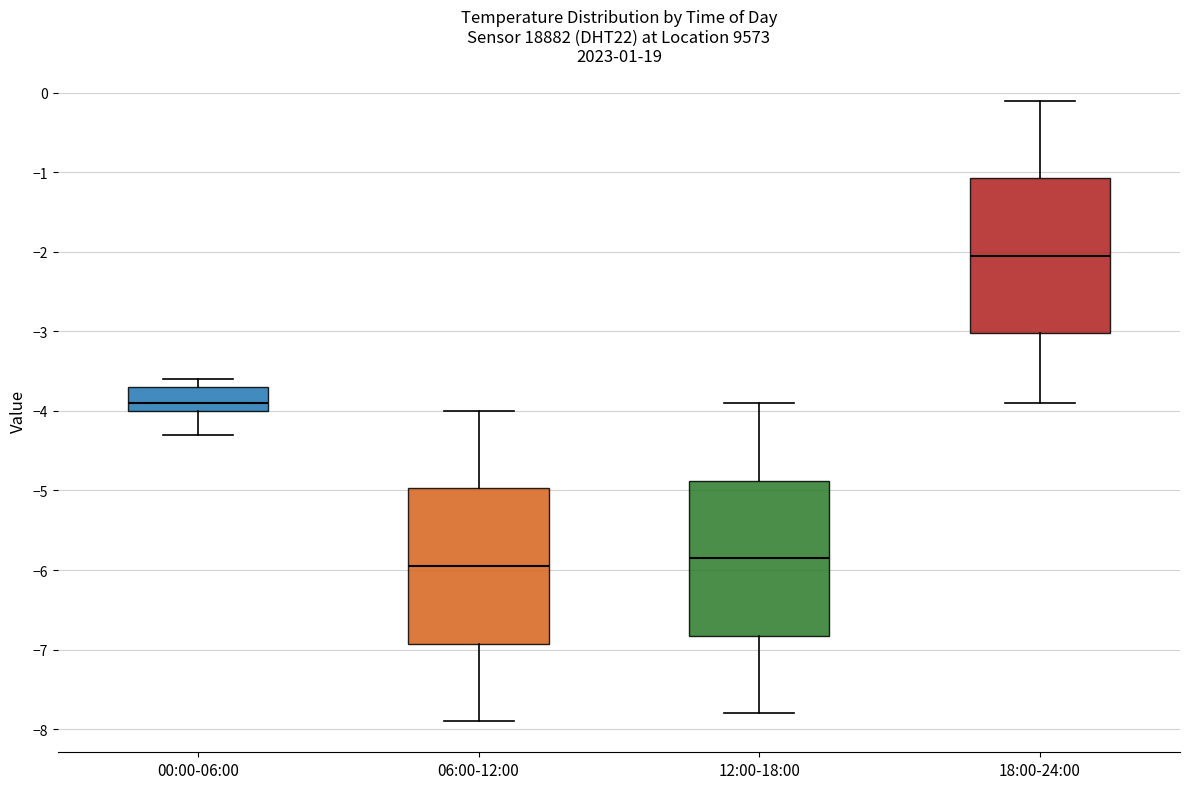

Which box has the lowest median line?

06:00-12:00